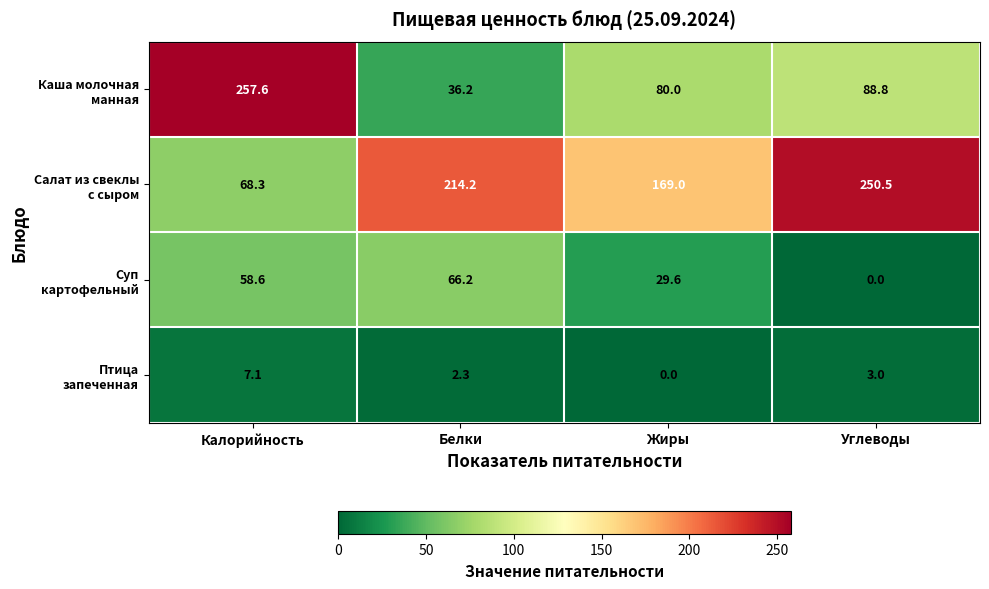

What is the total value across all series at Жиры?

278.6